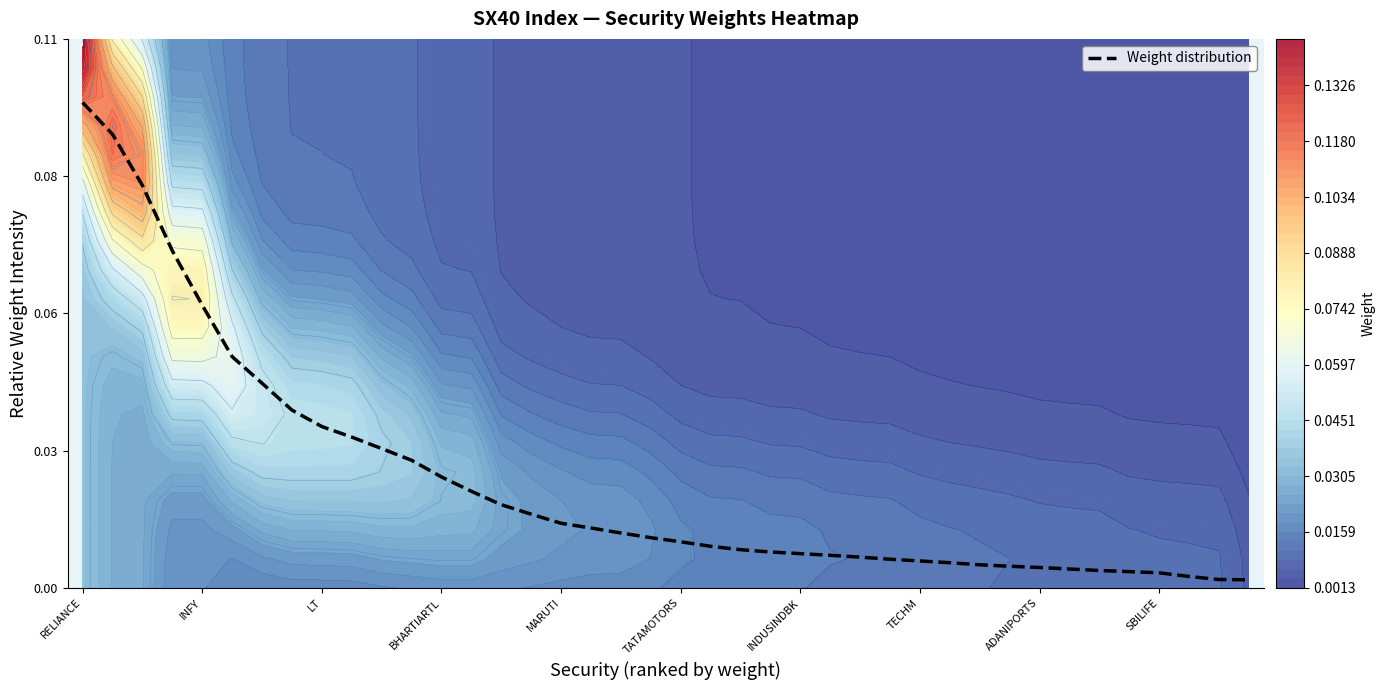

True or false: the data shows 0.0 at 34.

True